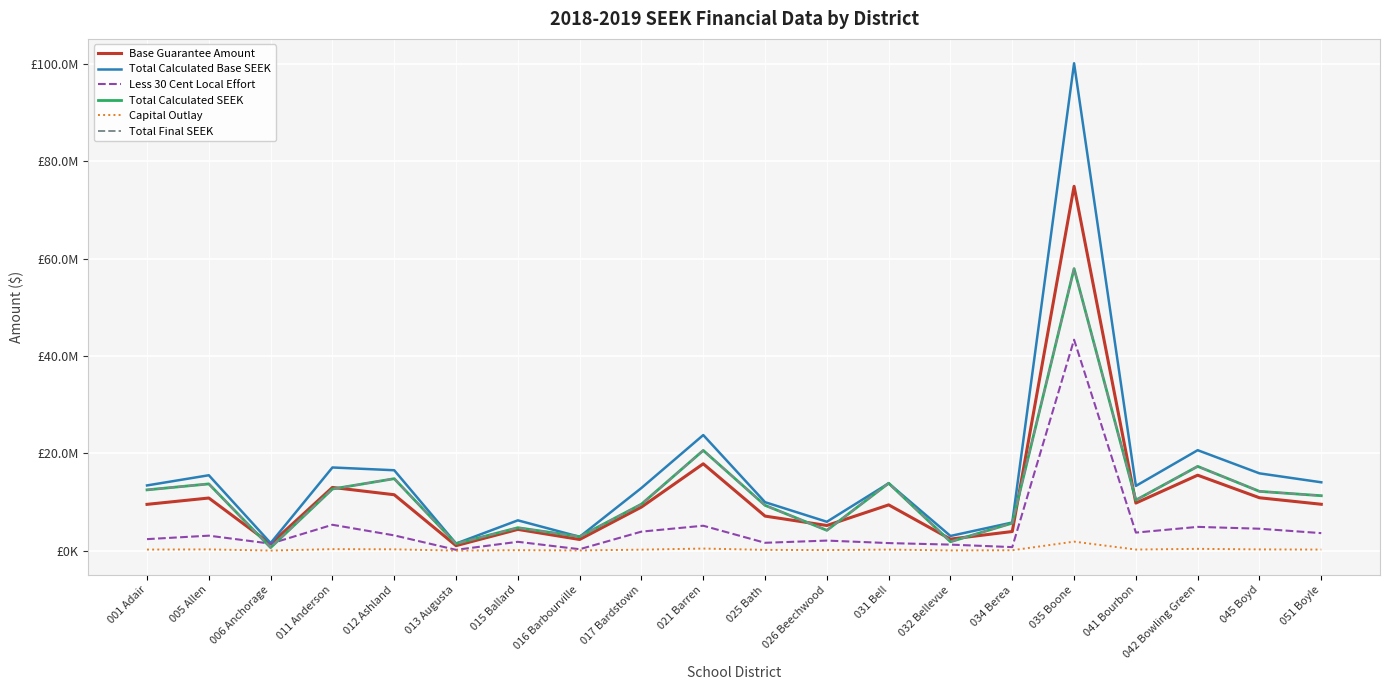

Is it true that Total Calculated SEEK equals 5580502 at 005 Allen?

False